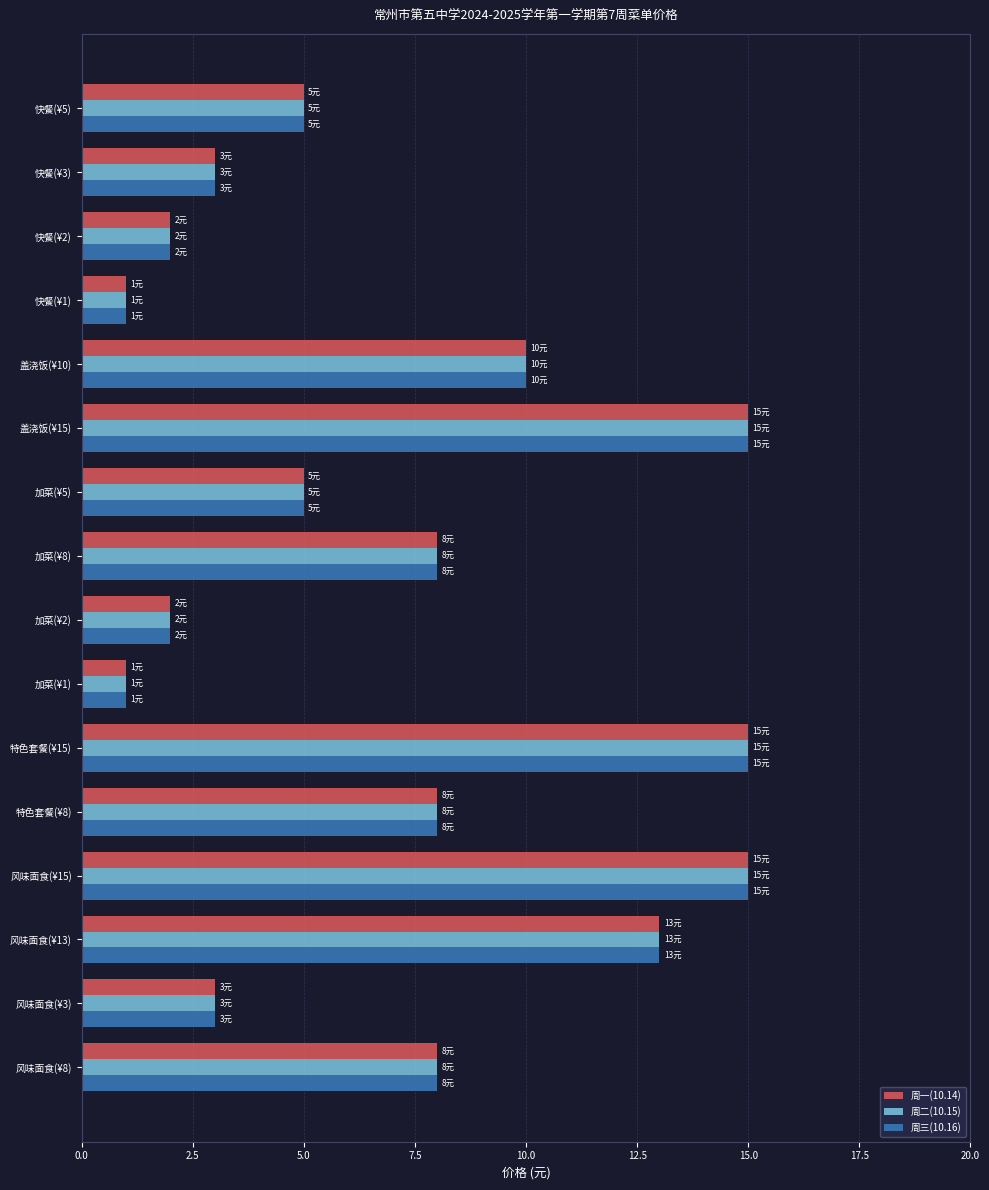

Is the value of 周二(10.15) at 特色套餐(¥8) greater than the value of 周三(10.16) at 快餐(¥2)?

Yes